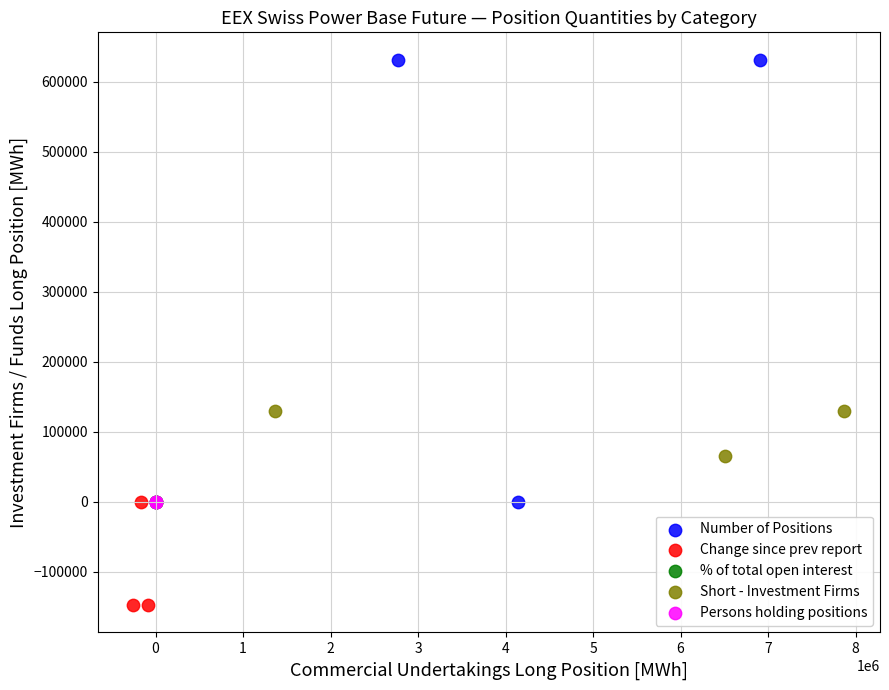

What are all the series names shown in the legend?

Number of Positions, Change since prev report, % of total open interest, Short - Investment Firms, Persons holding positions